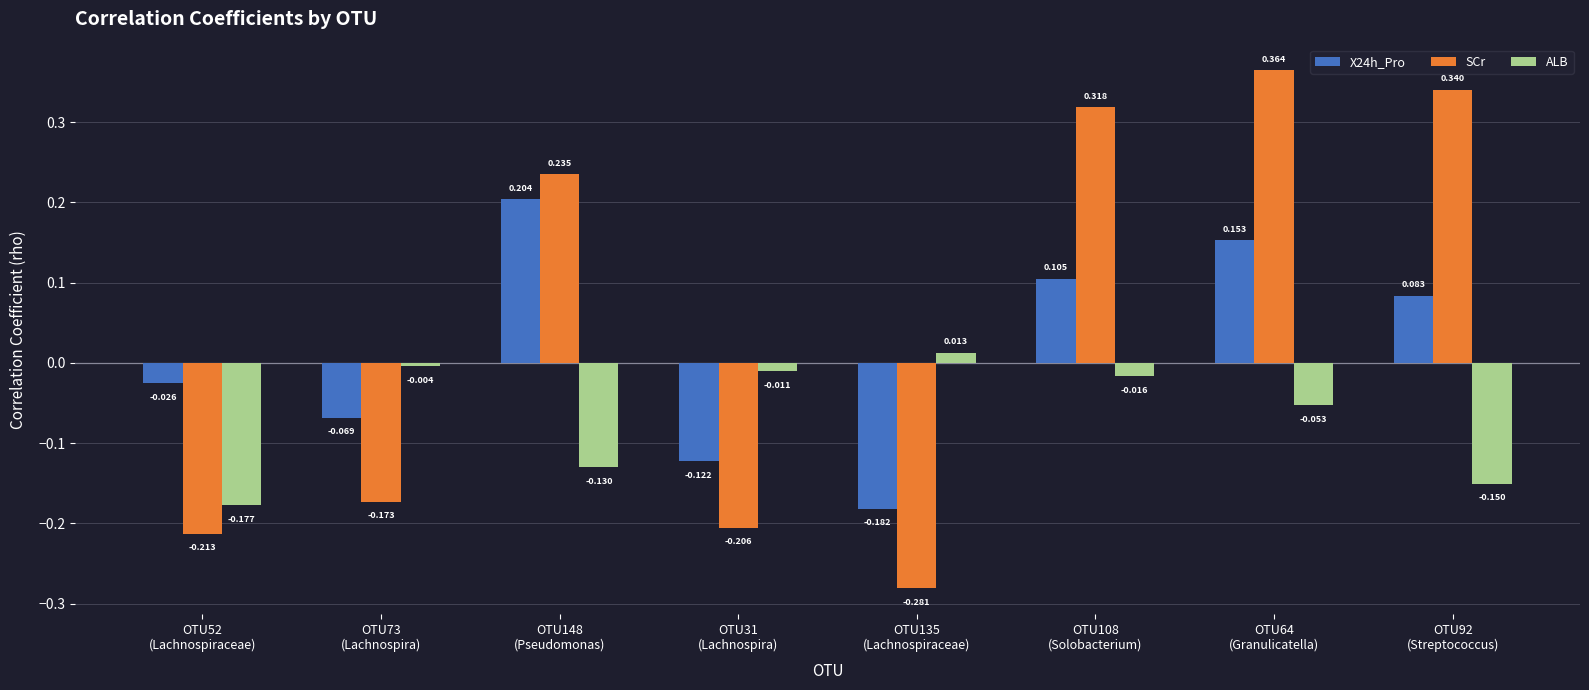

At which label is SCr closest to 0?

OTU73
(Lachnospira)